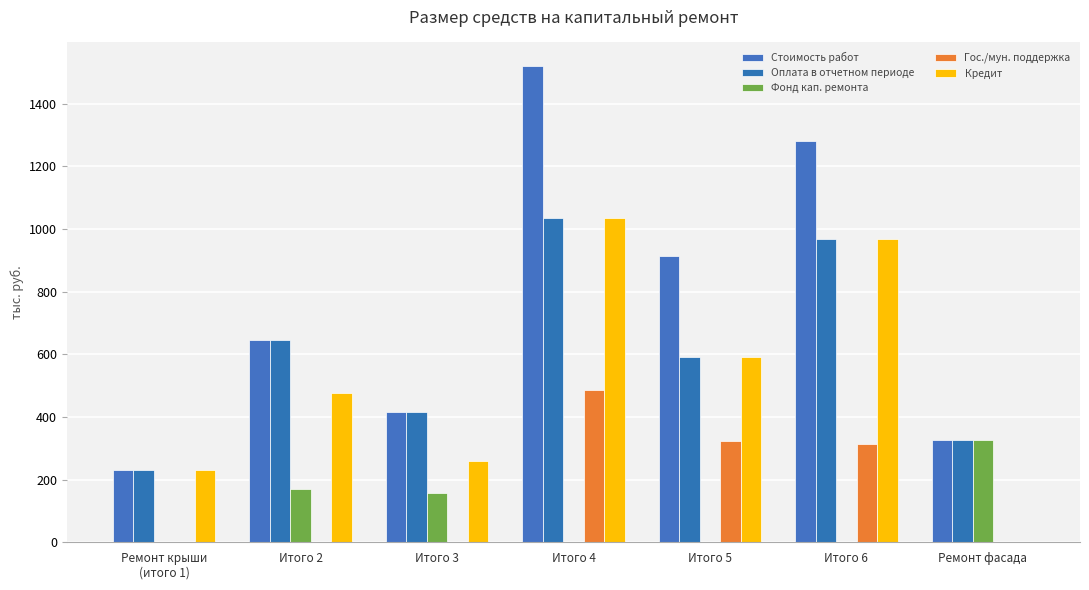

Which series has the largest range (max minus min)?

Стоимость работ